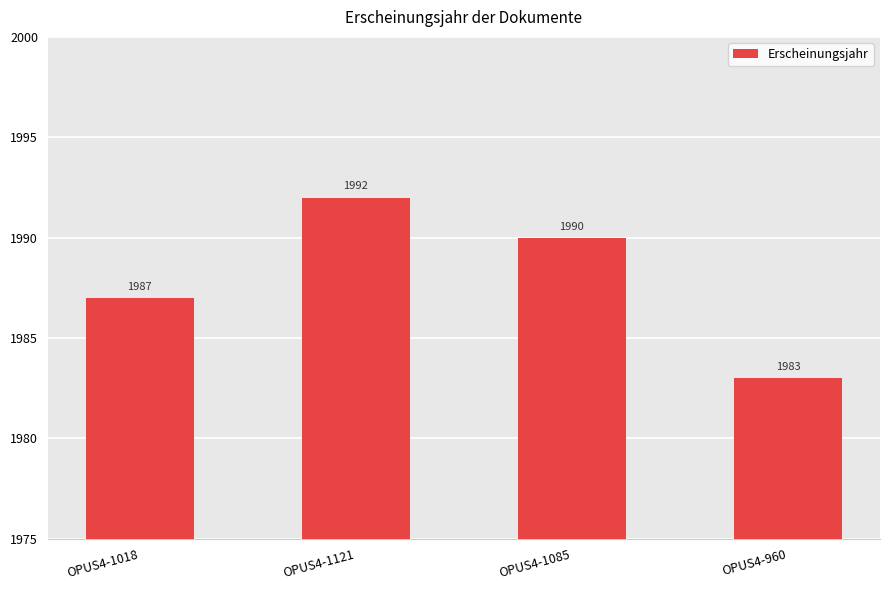

Approximately how many times larger is the value at OPUS4-960 compared to OPUS4-1085?

1.0